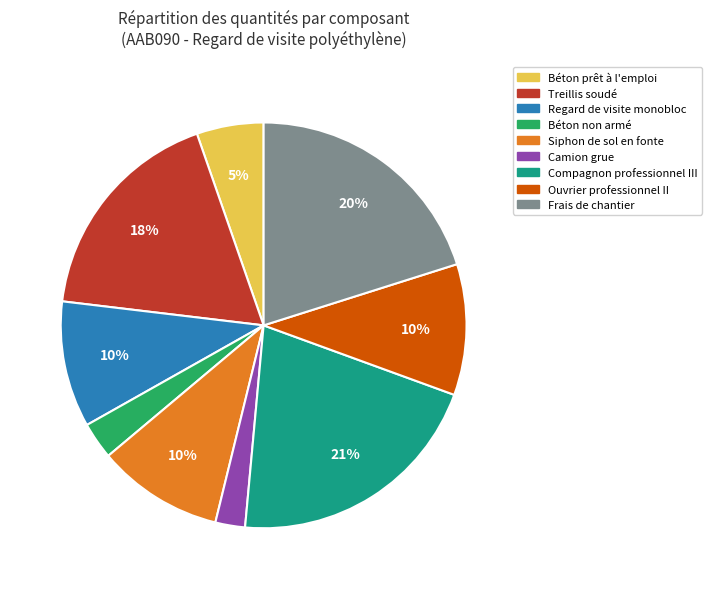

How many segments does this pie chart have?

9